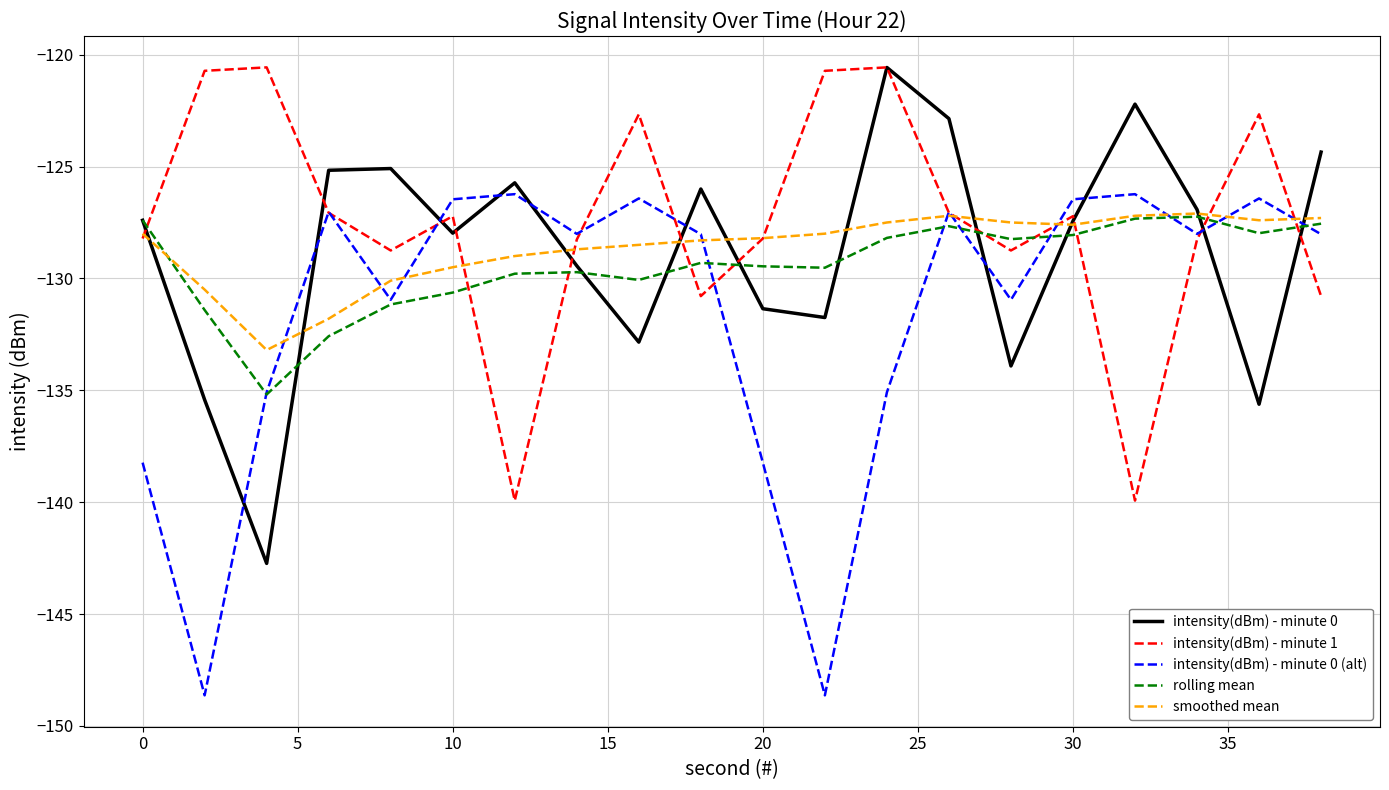

What are all the series names shown in the legend?

intensity(dBm) - minute 0, intensity(dBm) - minute 1, intensity(dBm) - minute 0 (alt), rolling mean, smoothed mean